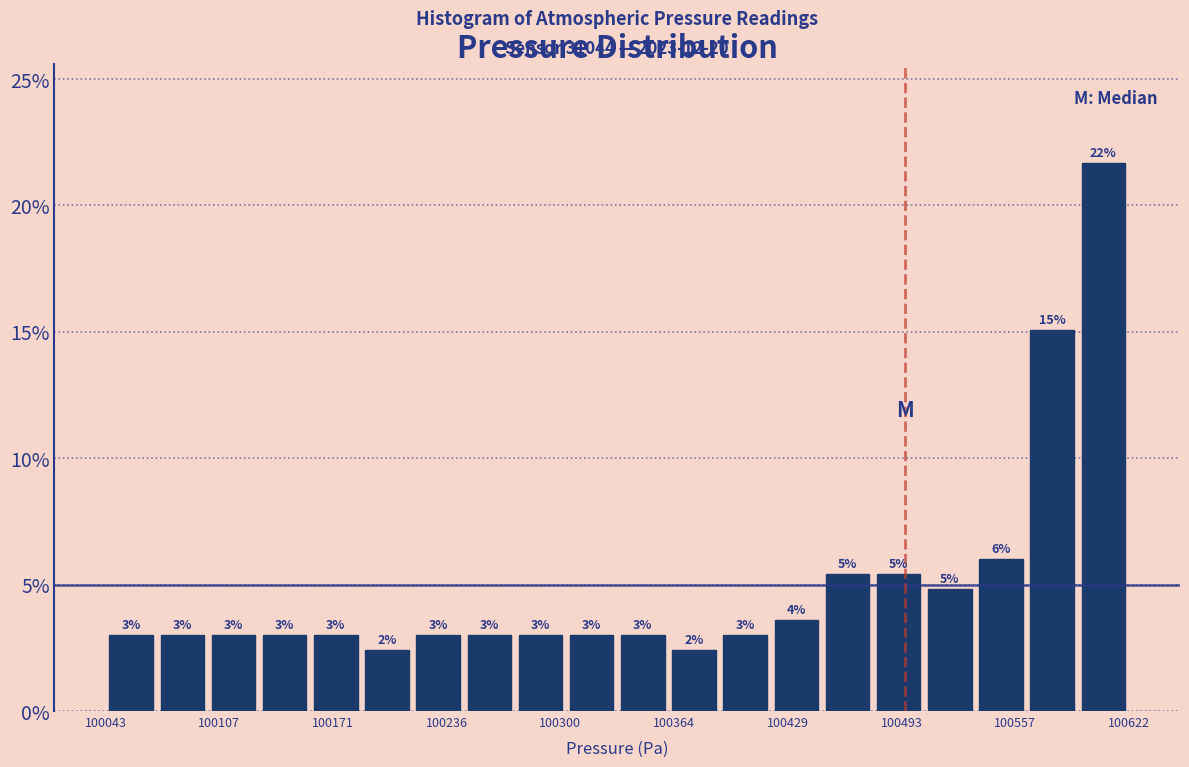

Around what value on the x-axis is the tallest bar? Give the approximate position of its centre, as read against the axis.

100610